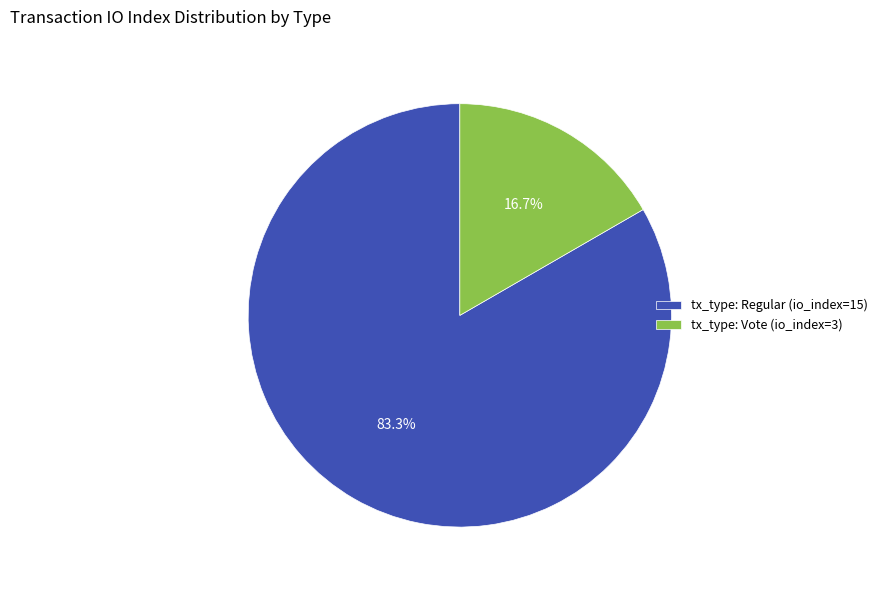

Which slice is the largest?

tx_type: Regular (io_index=15)